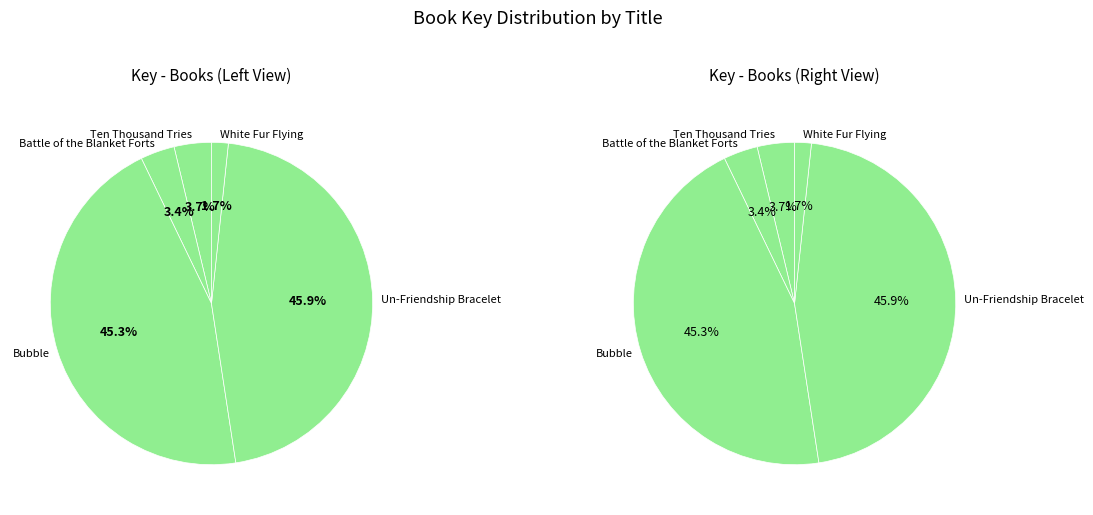

True or false: Ten Thousand Tries accounts for 4% of the total.

True